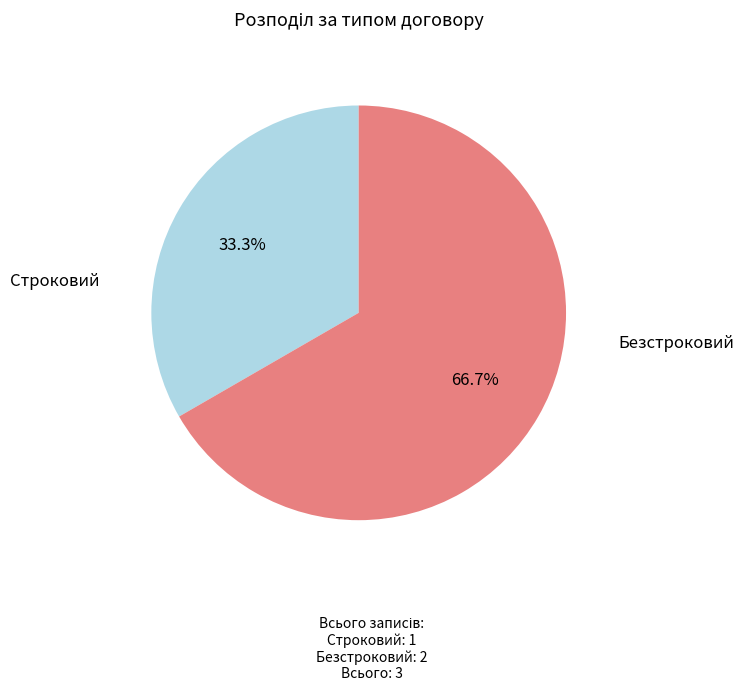

Is Безстроковий the majority of the pie?

Yes